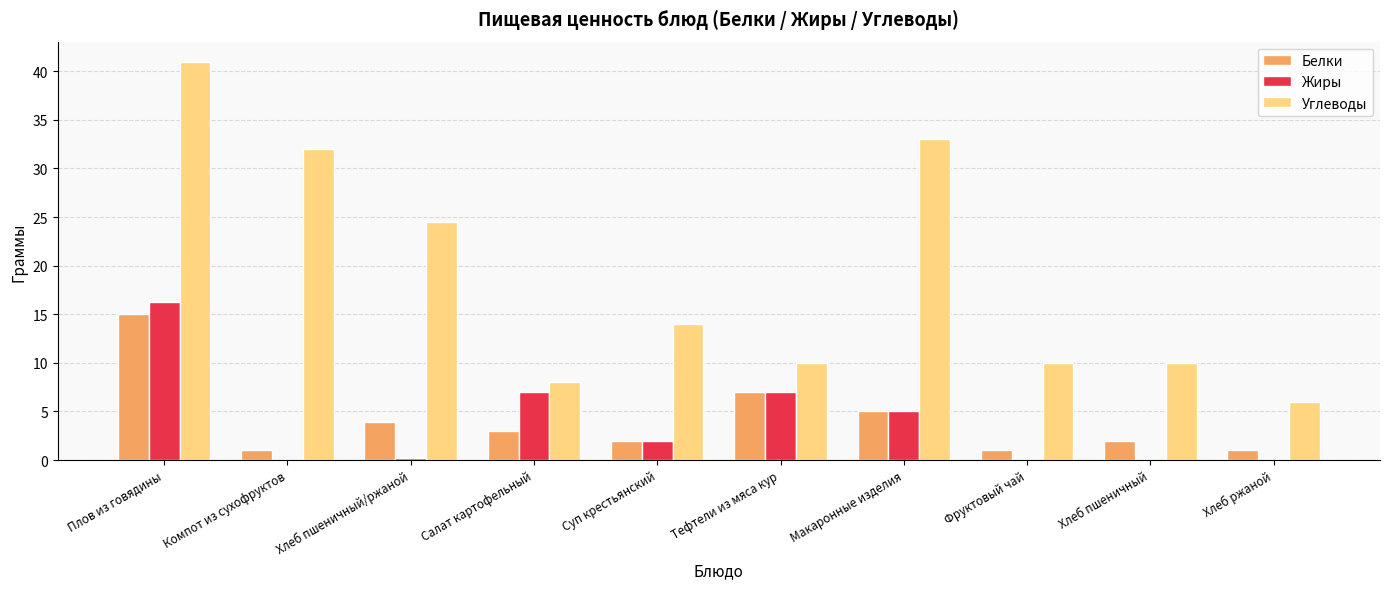

At which label does Углеводы reach its peak?

Плов из говядины